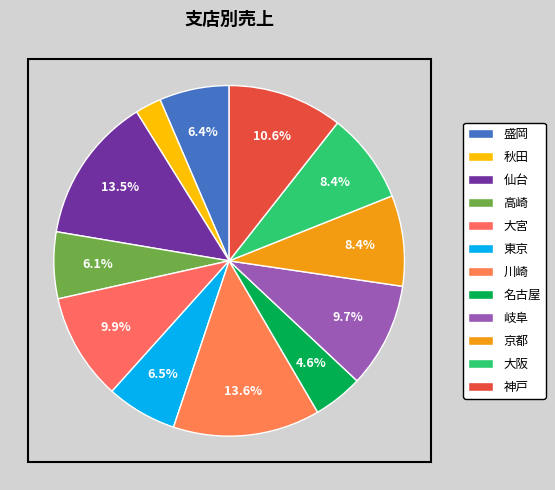

Does any single category account for the majority?

No